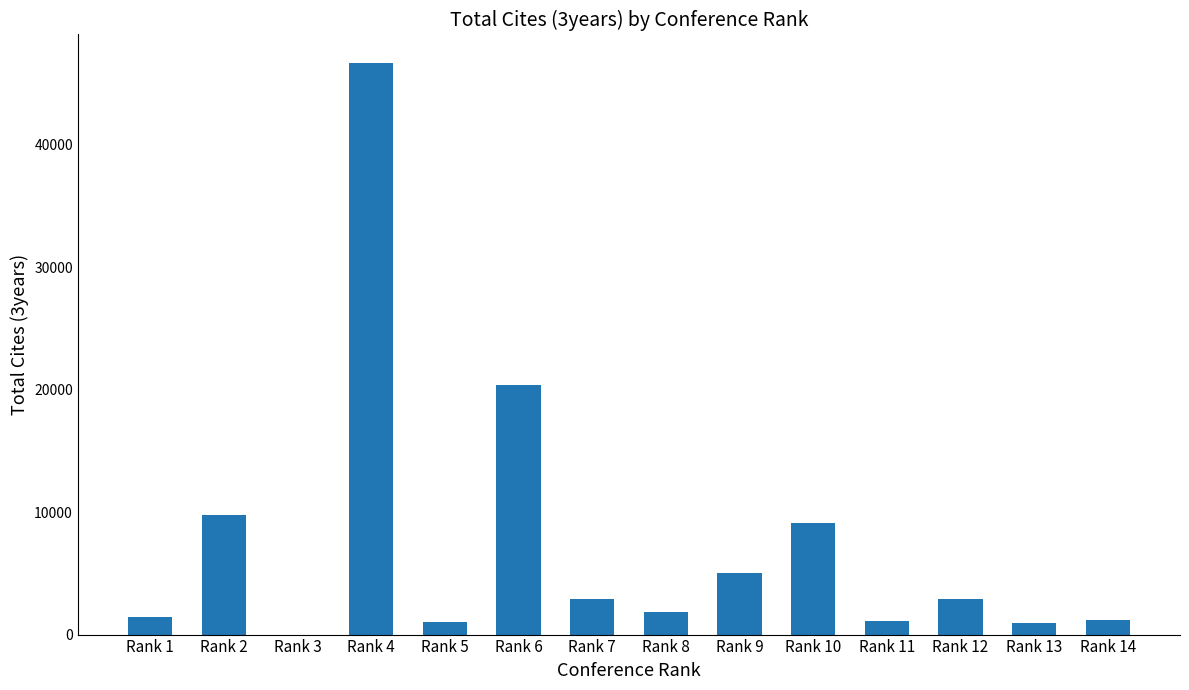

What is the difference between the values at Rank 12 and Rank 9?

2157